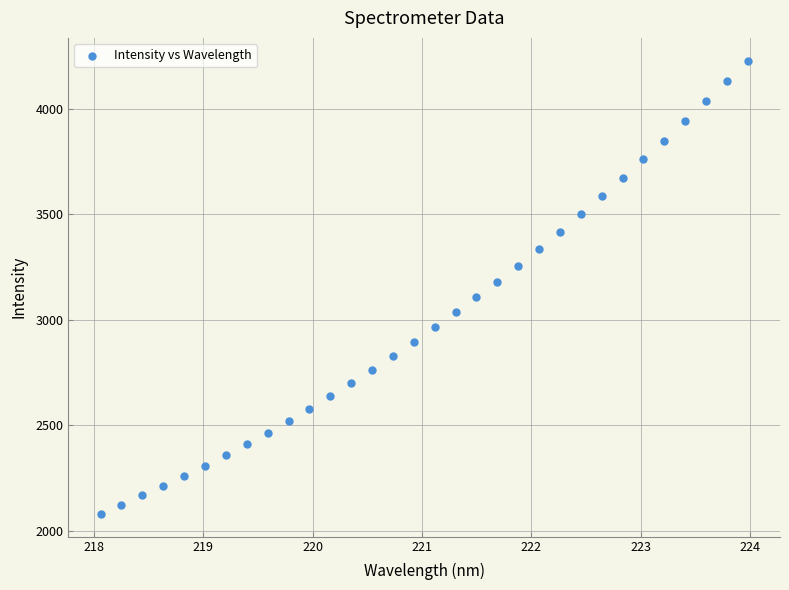

What is the range of Y values (max minus min)?

2148.1